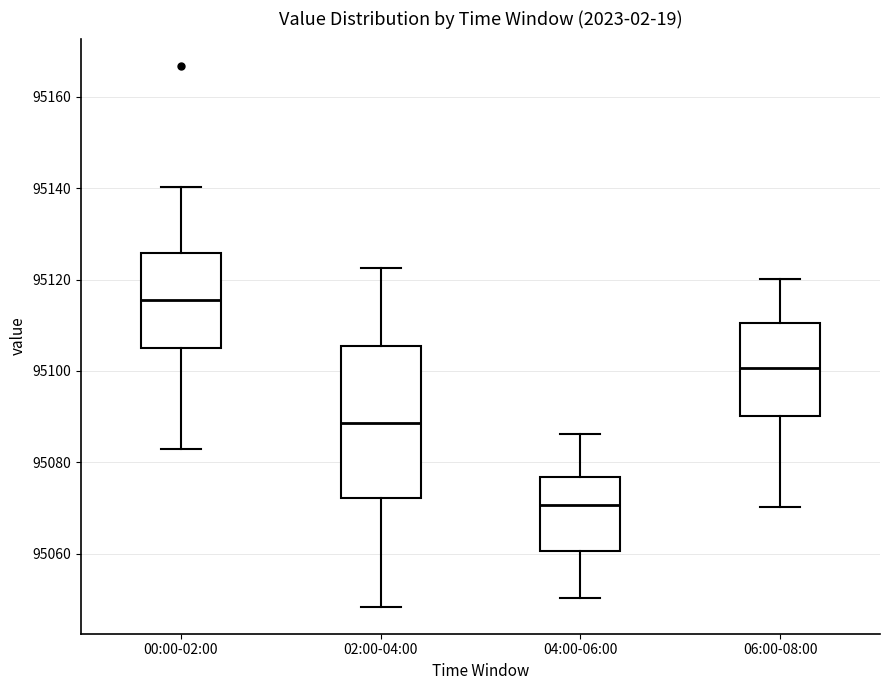

Where is the lower edge of the box for 00:00-02:00 on the y-axis? The values are not printed on the chart, so give them approximately, as read against the axis.

95106